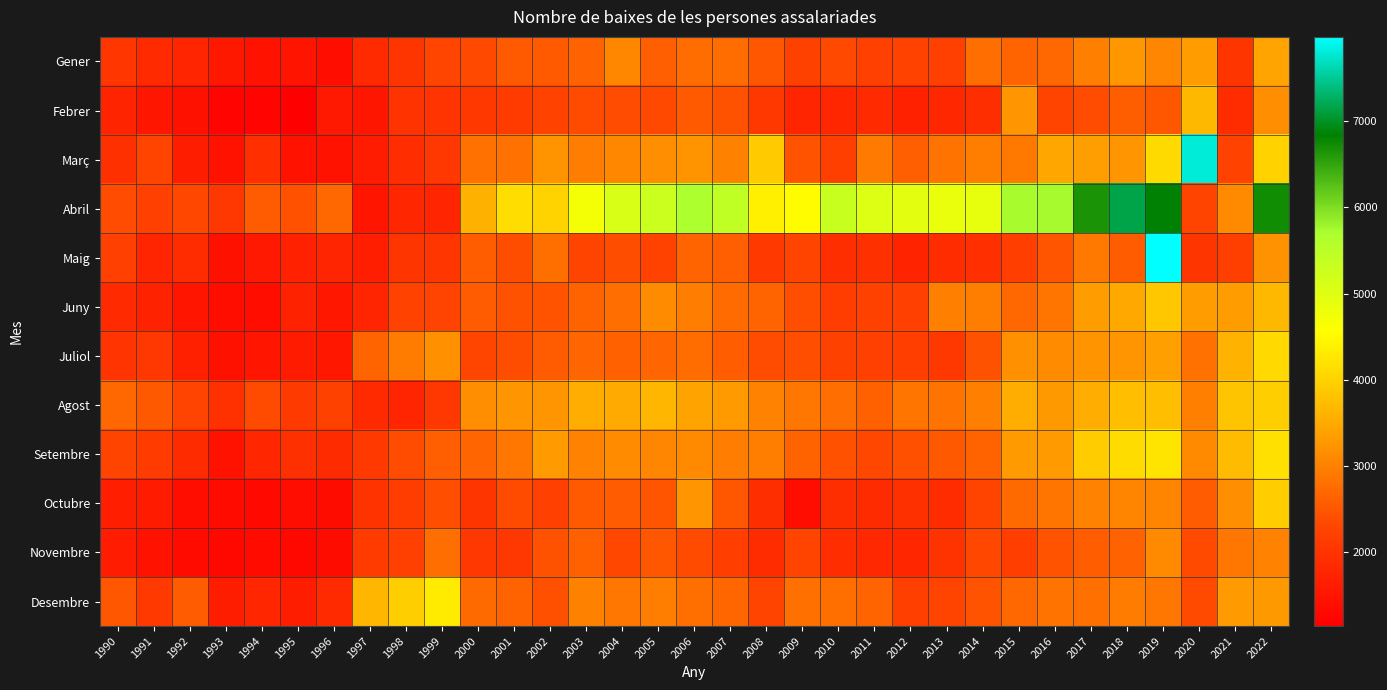

Reading left to right, what are all the values shown in this chart?

Gener: 1990=2044	1991=1849	1992=1760	1993=1554	1994=1475	1995=1478	1996=1386	1997=1855	1998=2038	1999=2296	2000=2334	2001=2536	2002=2542	2003=2634	2004=3079	2005=2603	2006=2757	2007=2754	2008=2503	2009=2231	2010=2324	2011=2219	2012=2245	2013=2219	2014=2775	2015=2663	2016=2710	2017=2989	2018=3278	2019=3061	2020=3335	2021=2033	2022=3420
Febrer: 1990=1751	1991=1529	1992=1450	1993=1211	1994=1211	1995=1144	1996=1572	1997=1518	1998=1990	1999=2015	2000=2082	2001=2134	2002=2243	2003=2372	2004=2379	2005=2335	2006=2534	2007=2447	2008=2091	2009=1770	2010=1778	2011=1840	2012=1701	2013=1801	2014=1918	2015=3250	2016=2278	2017=2382	2018=2589	2019=2510	2020=3676	2021=1883	2022=3150
Març: 1990=1949	1991=2275	1992=1637	1993=1467	1994=1936	1995=1475	1996=1470	1997=1620	1998=1900	1999=2059	2000=2823	2001=2824	2002=3231	2003=2957	2004=3075	2005=3166	2006=3229	2007=3002	2008=3914	2009=2463	2010=2193	2011=2920	2012=2612	2013=2838	2014=2960	2015=2903	2016=3453	2017=3350	2018=3240	2019=4095	2020=7802	2021=2245	2022=3996
Abril: 1990=2382	1991=2215	1992=2309	1993=2068	1994=2546	1995=2436	1996=2718	1997=1501	1998=1775	1999=1768	2000=3586	2001=4145	2002=4005	2003=4701	2004=5105	2005=5290	2006=5693	2007=5431	2008=4387	2009=4529	2010=5328	2011=5020	2012=4944	2013=4845	2014=4887	2015=5731	2016=5739	2017=6660	2018=7163	2019=6852	2020=2286	2021=3107	2022=6715
Maig: 1990=2214	1991=1765	1992=1881	1993=1450	1994=1564	1995=1701	1996=1763	1997=1656	1998=2034	1999=2040	2000=2580	2001=2395	2002=2798	2003=2282	2004=2397	2005=2252	2006=2655	2007=2609	2008=2105	2009=2292	2010=1930	2011=1958	2012=1733	2013=1889	2014=1936	2015=2176	2016=2486	2017=2914	2018=2562	2019=7979	2020=2033	2021=2197	2022=3202
Juny: 1990=1861	1991=1721	1992=1493	1993=1387	1994=1385	1995=1722	1996=1537	1997=1767	1998=2240	1999=2262	2000=2559	2001=2447	2002=2457	2003=2642	2004=2777	2005=3141	2006=2952	2007=2734	2008=2660	2009=2404	2010=2167	2011=2238	2012=2221	2013=2990	2014=2967	2015=2693	2016=2862	2017=3345	2018=3469	2019=3867	2020=3345	2021=3344	2022=3677
Juliol: 1990=2022	1991=2052	1992=1691	1993=1425	1994=1503	1995=1608	1996=1539	1997=2659	1998=2942	1999=3174	2000=2297	2001=2394	2002=2558	2003=2672	2004=2623	2005=2679	2006=2757	2007=2578	2008=2378	2009=2411	2010=2228	2011=2209	2012=2173	2013=2088	2014=2449	2015=3198	2016=3125	2017=3229	2018=3245	2019=3372	2020=2826	2021=3593	2022=4082
Agost: 1990=2699	1991=2523	1992=2262	1993=1970	1994=2359	1995=2109	1996=2238	1997=1854	1998=1764	1999=2074	2000=3167	2001=3251	2002=3250	2003=3522	2004=3496	2005=3644	2006=3401	2007=3296	2008=3032	2009=2867	2010=2781	2011=2617	2012=2864	2013=2840	2014=2992	2015=3529	2016=3292	2017=3522	2018=3742	2019=3754	2020=2994	2021=3822	2022=3960
Setembre: 1990=2277	1991=2138	1992=1873	1993=1464	1994=1788	1995=1954	1996=1874	1997=2094	1998=2380	1999=2607	2000=2679	2001=2879	2002=3306	2003=3034	2004=3137	2005=3053	2006=3115	2007=2948	2008=2965	2009=2644	2010=2431	2011=2311	2012=2414	2013=2524	2014=2647	2015=3303	2016=3309	2017=3930	2018=4130	2019=4224	2020=3114	2021=3716	2022=4178
Octubre: 1990=1659	1991=1598	1992=1394	1993=1337	1994=1310	1995=1380	1996=1357	1997=1998	1998=2170	1999=2410	2000=2026	2001=2372	2002=2208	2003=2539	2004=2549	2005=2491	2006=3251	2007=2494	2008=1905	2009=1372	2010=1907	2011=1878	2012=1946	2013=1887	2014=2277	2015=2725	2016=2855	2017=3030	2018=3052	2019=3049	2020=2547	2021=3158	2022=3936
Novembre: 1990=1618	1991=1453	1992=1338	1993=1288	1994=1335	1995=1283	1996=1354	1997=2119	1998=2213	1999=2776	2000=2060	2001=2063	2002=2452	2003=2614	2004=2307	2005=2501	2006=2359	2007=2182	2008=1885	2009=2291	2010=1904	2011=1814	2012=1792	2013=1992	2014=2317	2015=2180	2016=2464	2017=2578	2018=2628	2019=3109	2020=2348	2021=2886	2022=3038
Desembre: 1990=2513	1991=2097	1992=2550	1993=1633	1994=1776	1995=1649	1996=1857	1997=3651	1998=3953	1999=4313	2000=2728	2001=2649	2002=2425	2003=3004	2004=2880	2005=2968	2006=2794	2007=2685	2008=2274	2009=2812	2010=2791	2011=2653	2012=2190	2013=2274	2014=2457	2015=2705	2016=2848	2017=2801	2018=2934	2019=2873	2020=2348	2021=3307	2022=3289